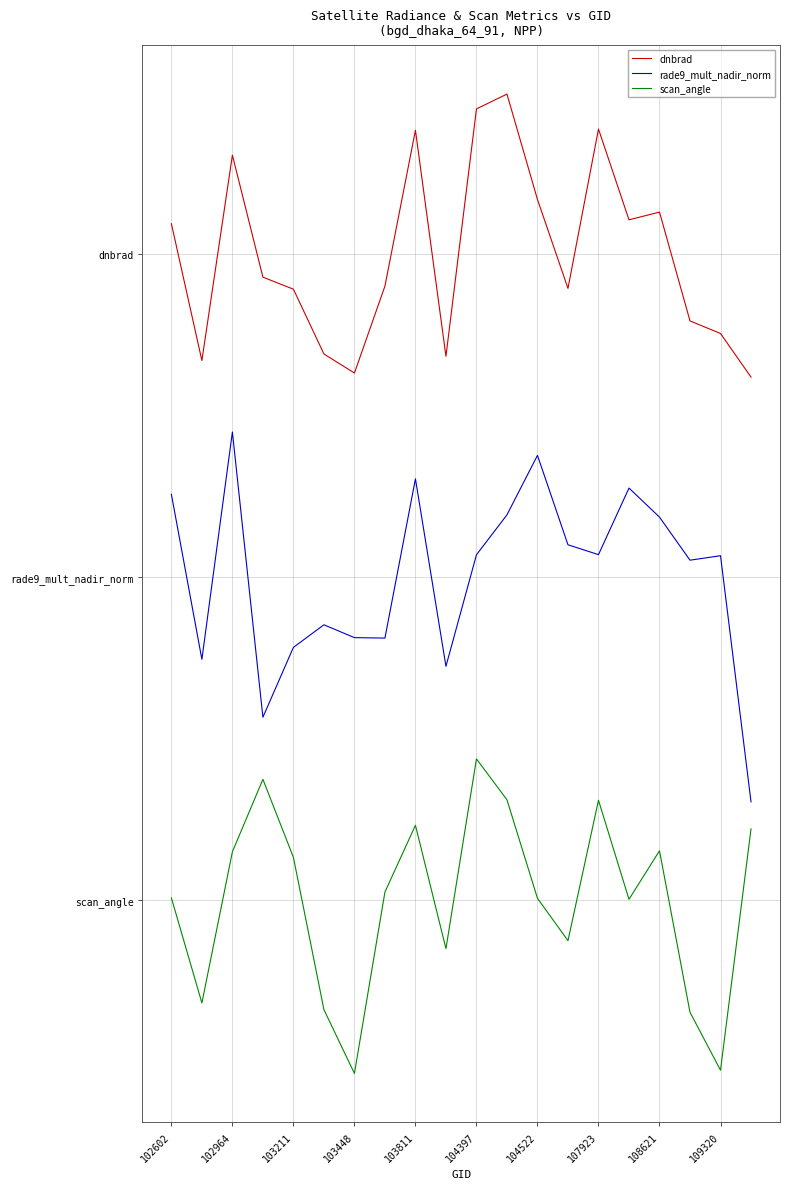

How many interior local valleys does the scan_angle series have?

6